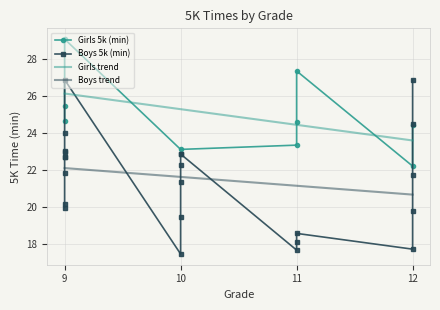

What is the value of the Boys 5k (min) point at the 6th from the left?

21.4